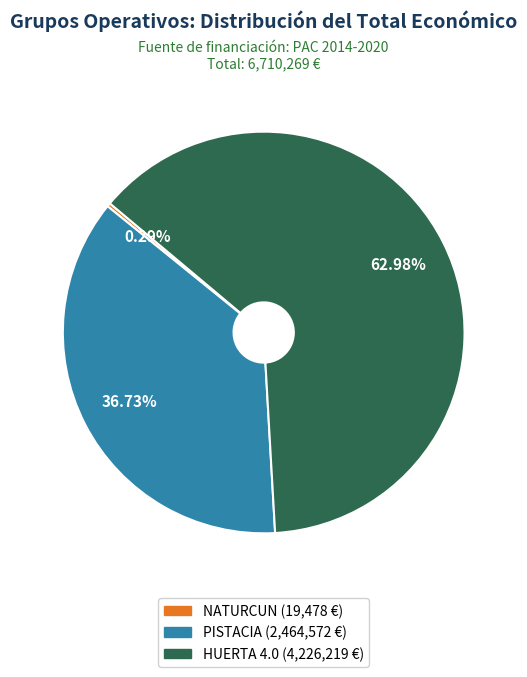

Which category has the biggest portion of the pie?

HUERTA 4.0